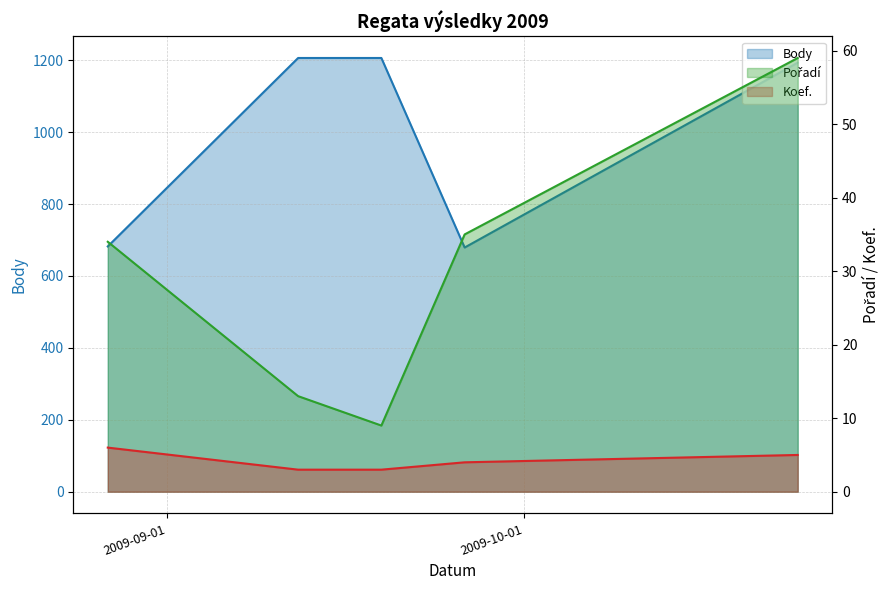

What are all the series names shown in the legend?

Pořadí, Koef., Body